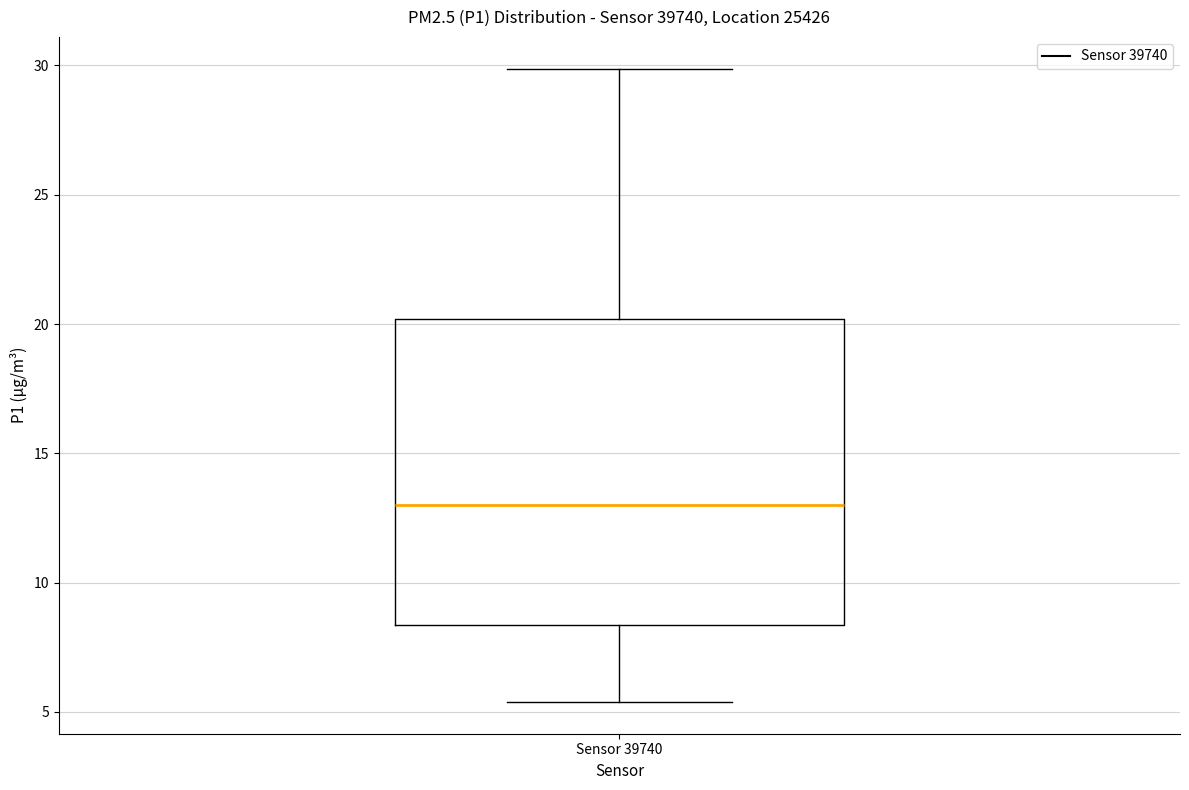

Where does the upper whisker of the box for Sensor 39740 end on the y-axis? The values are not printed on the chart, so give them approximately, as read against the axis.

30.0